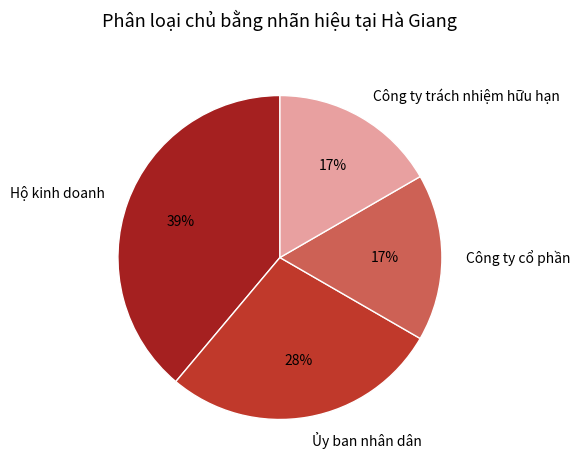

Which has a higher value, Công ty trách nhiệm hữu hạn or Ủy ban nhân dân?

Ủy ban nhân dân